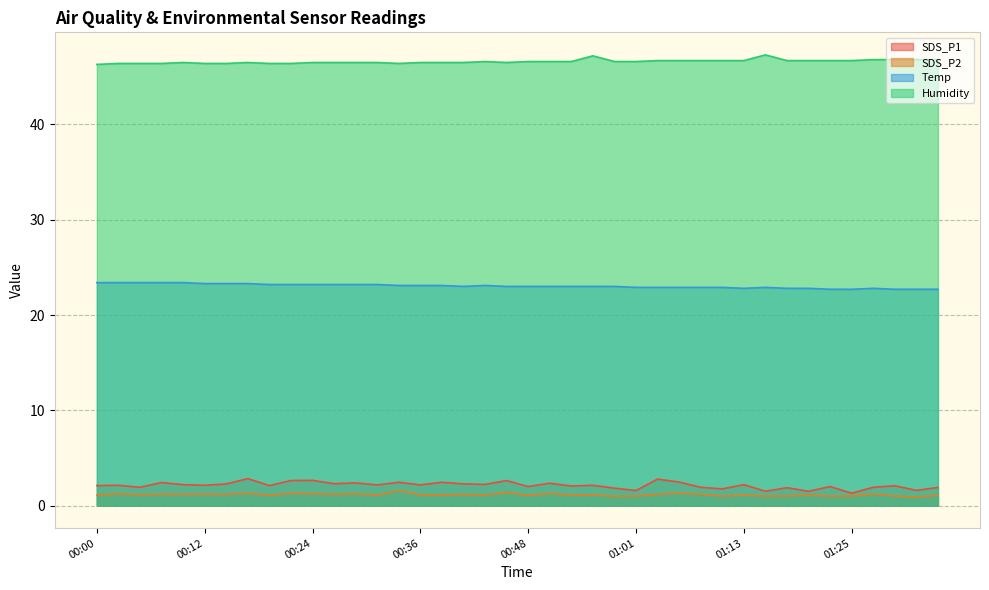

Is it true that SDS_P2 equals 0.7 at 01:01?

False